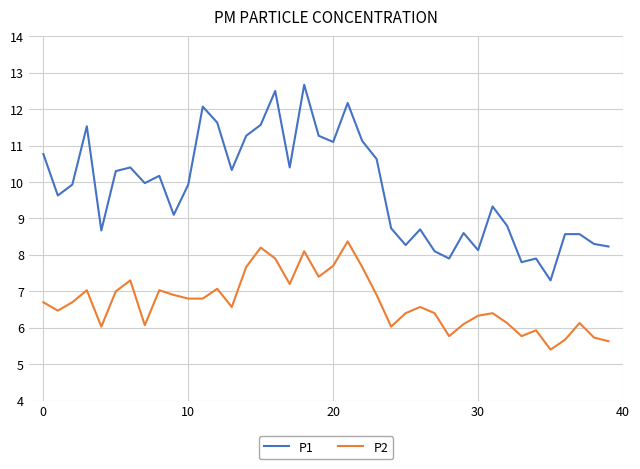

How many values in the P1 series exceed 9?

24